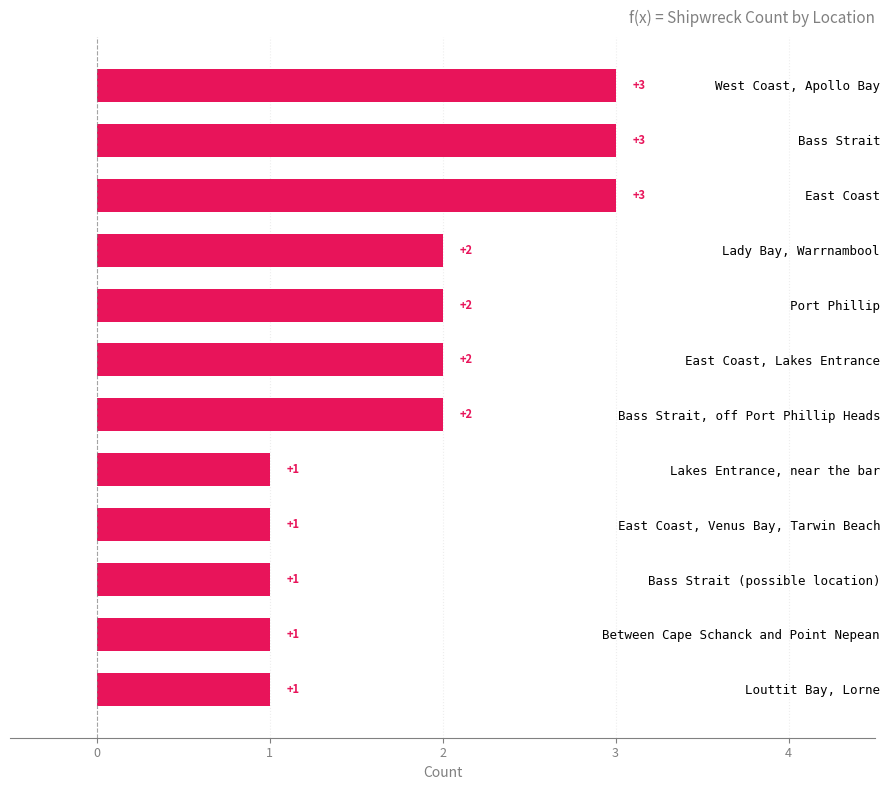

Reading bottom to top, what are all the values shown in this chart?

1	1	1	1	1	2	2	2	2	3	3	3